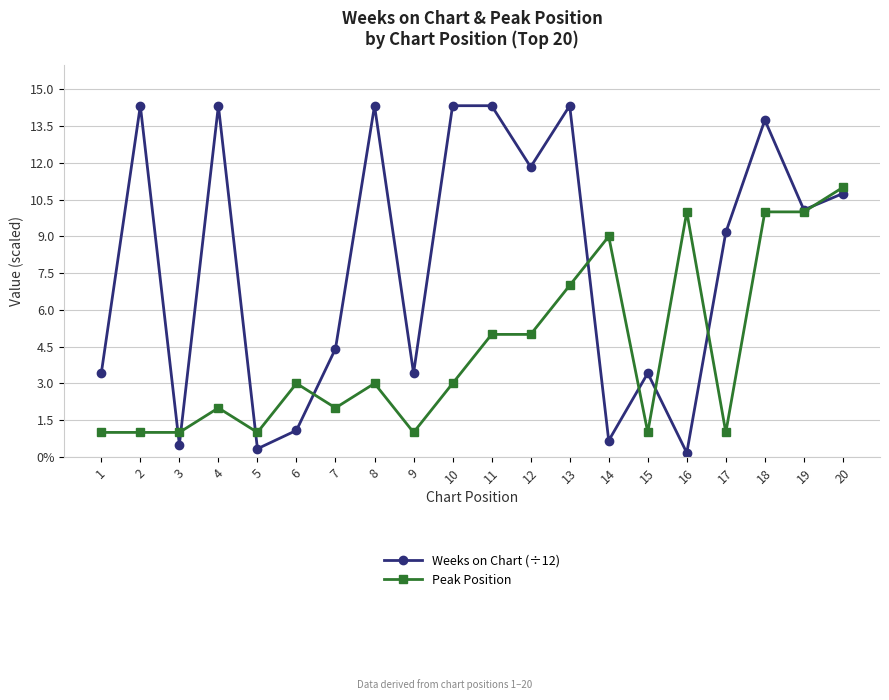

At which category is the sum across all series the highest?

18